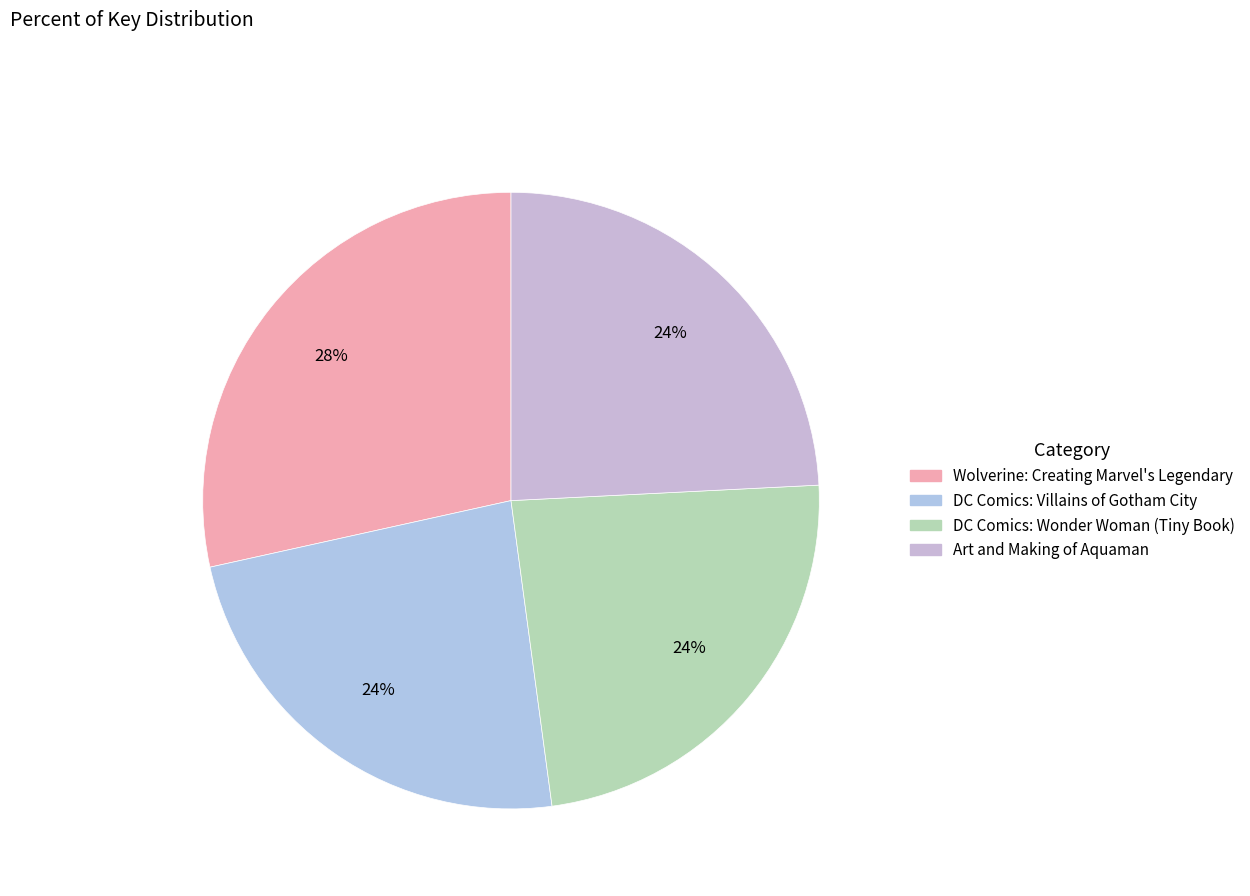

What is the ratio of the value at Wolverine: Creating Marvel's Legendary to the value at Art and Making of Aquaman?

1.2